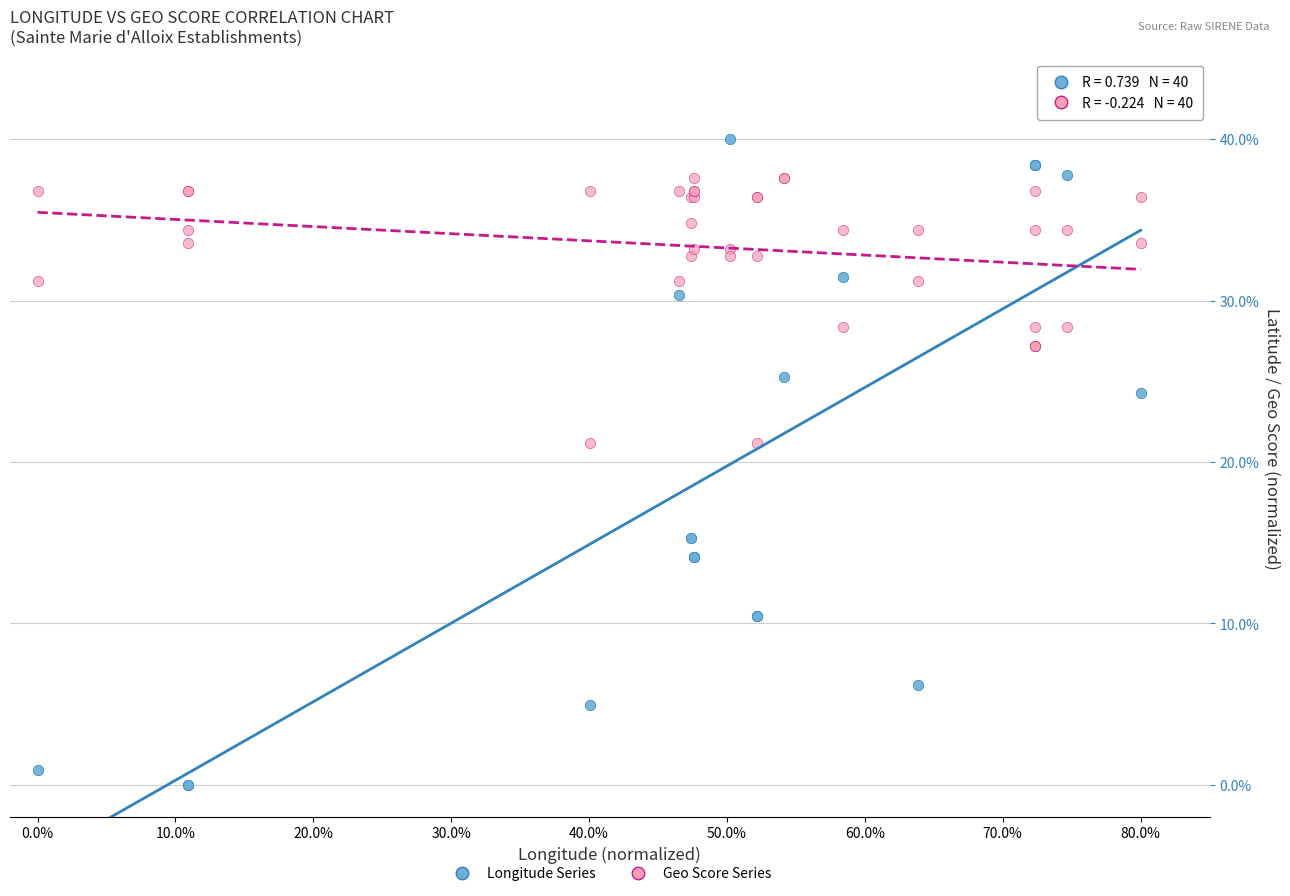

What are all the series names shown in the legend?

Longitude Series, Geo Score Series